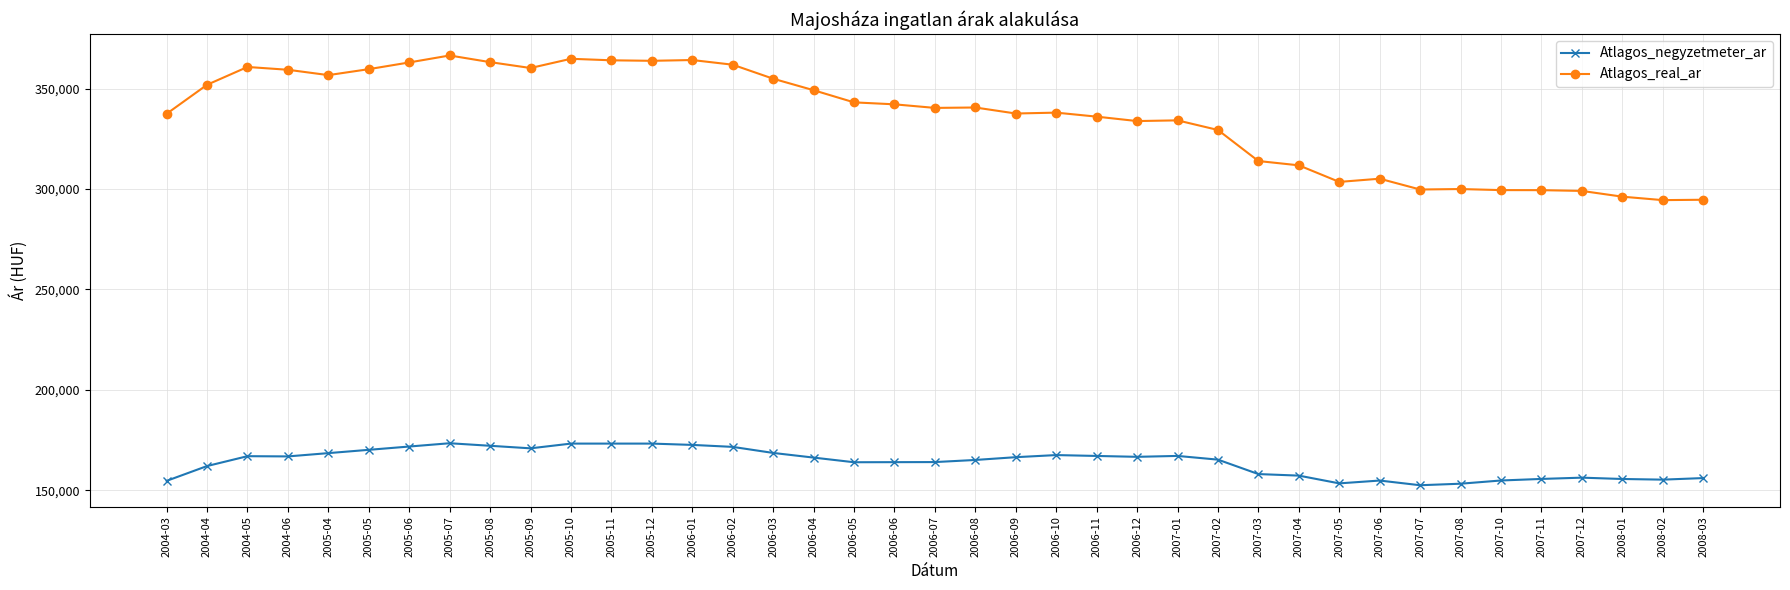

What is the average value of the Atlagos_real_ar series?

335806